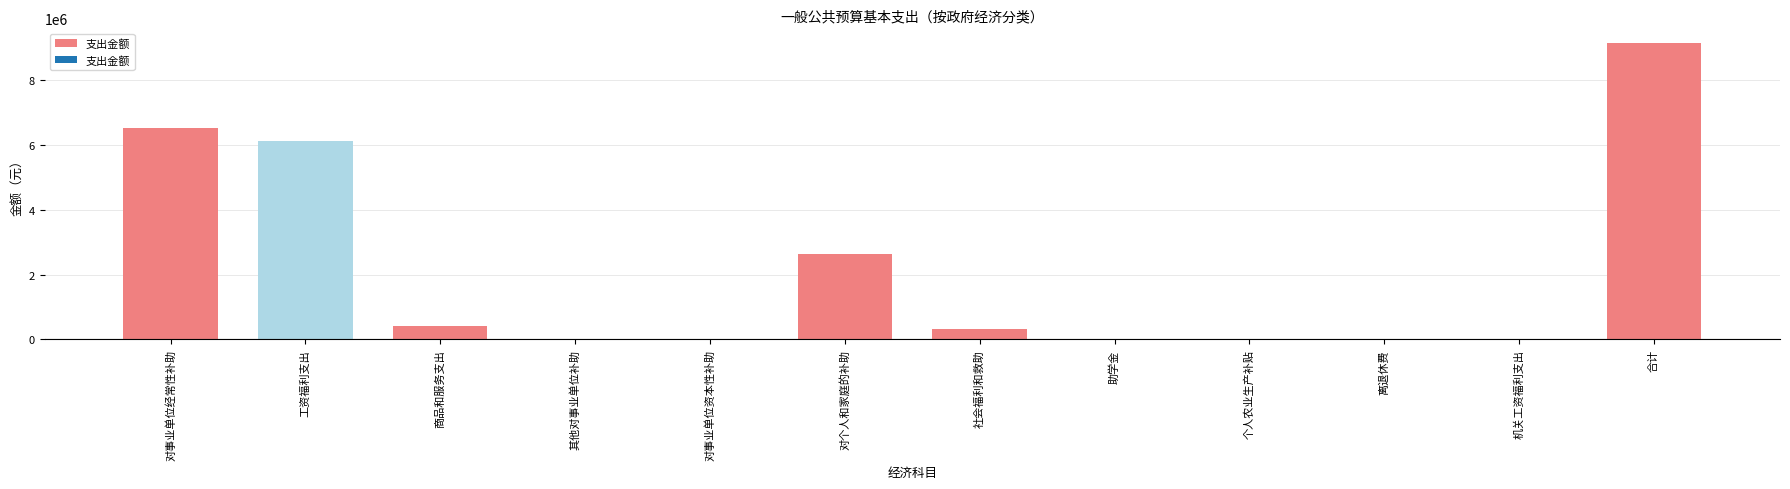

What is the sum of all values?

25121972